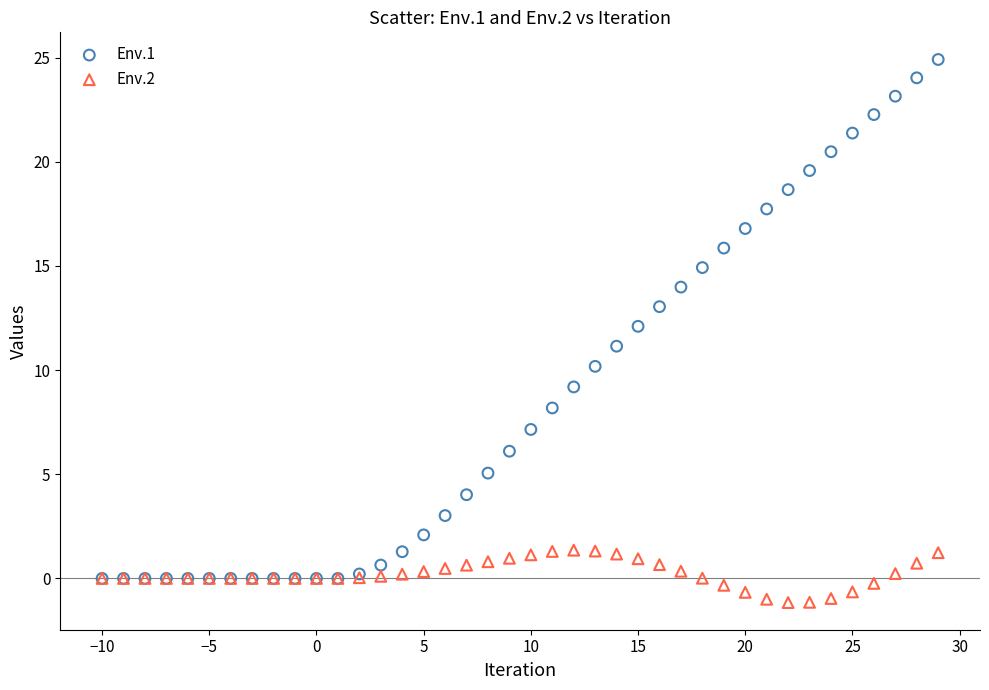

What are all the series names shown in the legend?

Env.1, Env.2